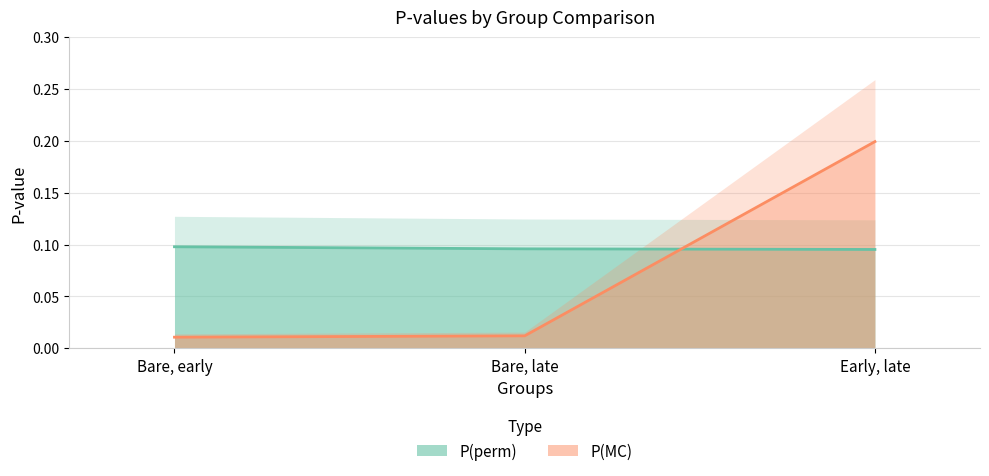

Is the value of P(perm) at Bare, early greater than the value of P(MC) at Bare, late?

Yes